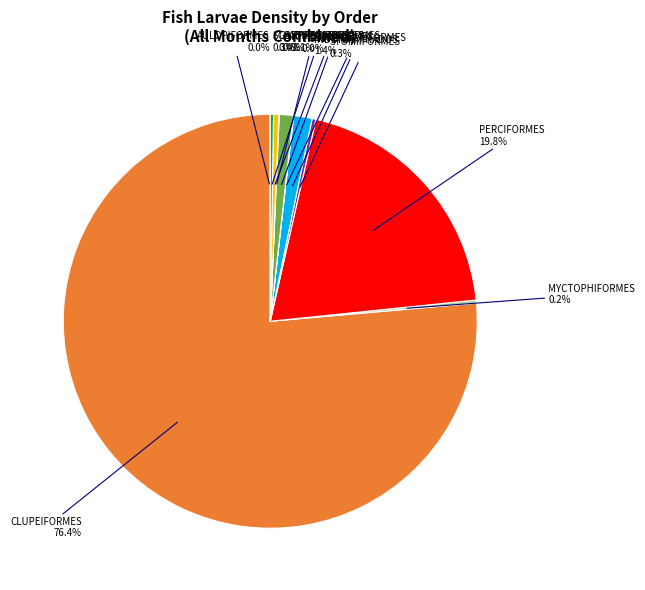

Combined, what portion of the pie is GASTEROSTEIFORMES and ATHERINIFORMES?

1.5%